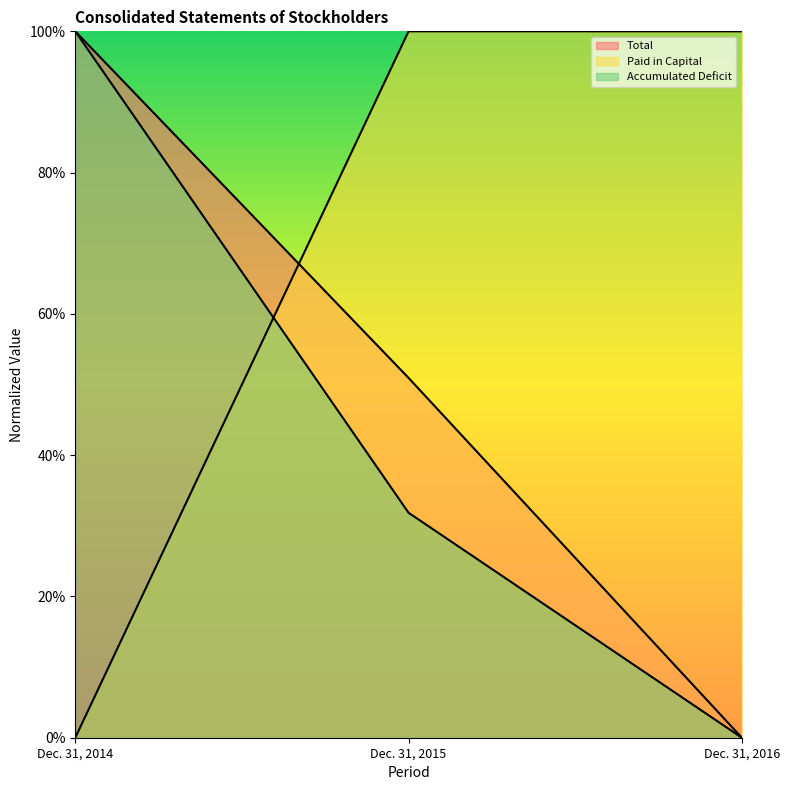

Which has a higher value, Dec. 31, 2015 or Dec. 31, 2016?

Dec. 31, 2015